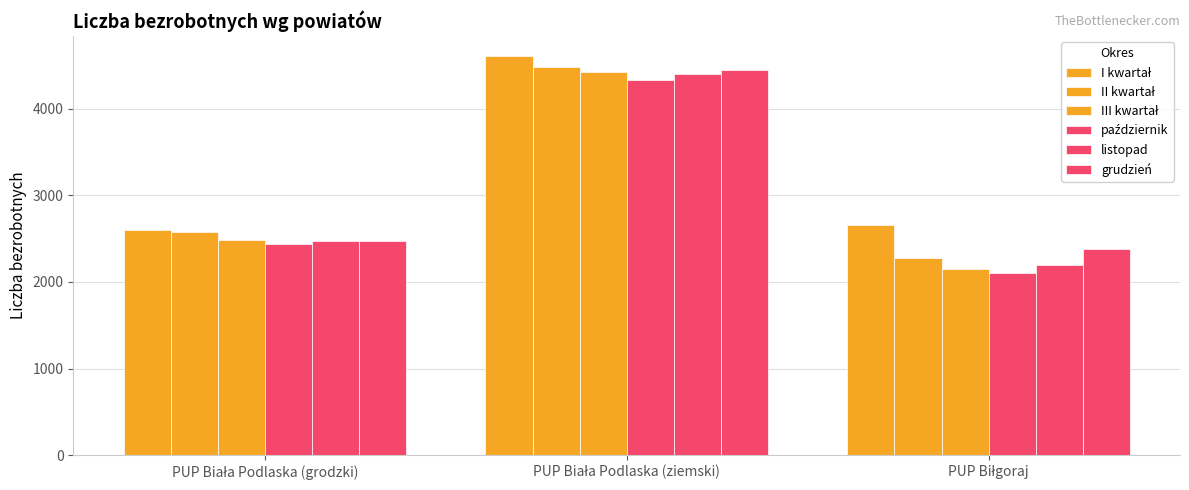

How many values in the grudzień series are below 2475?

1